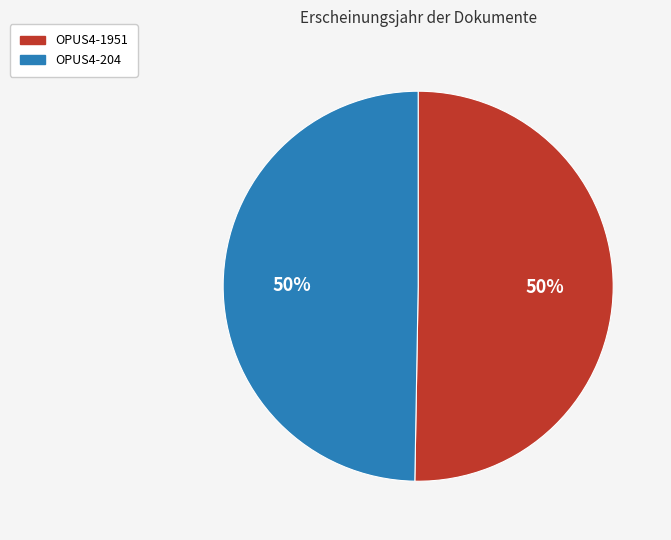

Combined, do OPUS4-1951 and OPUS4-204 account for over 50%?

Yes